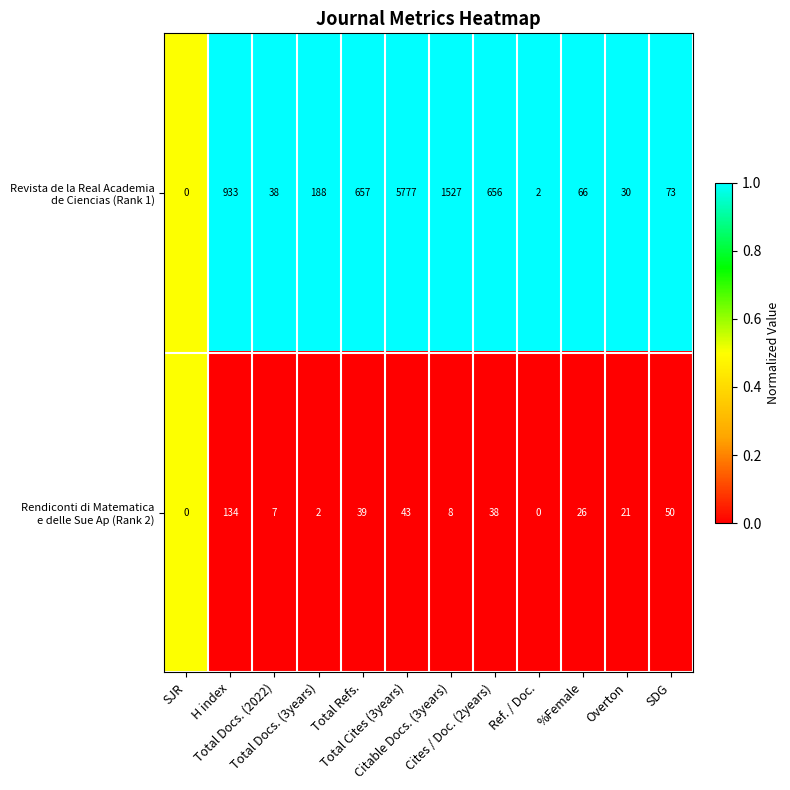

Count the number of categories in the chart.

12